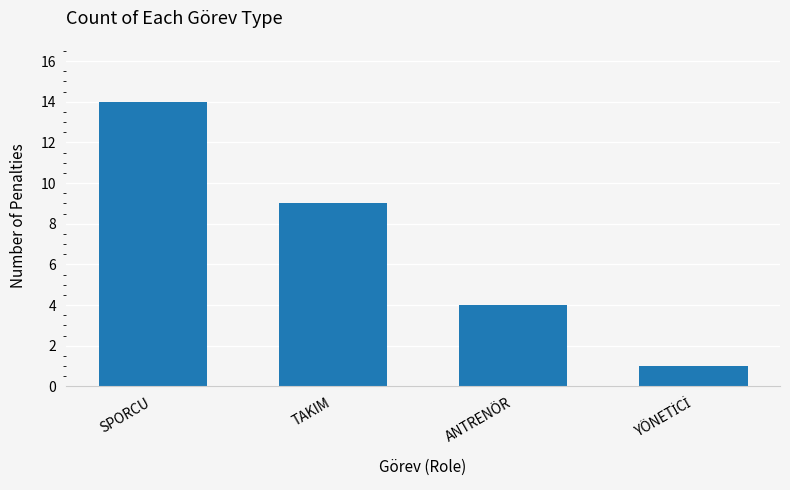

What is the change in value from SPORCU to TAKIM?

-5